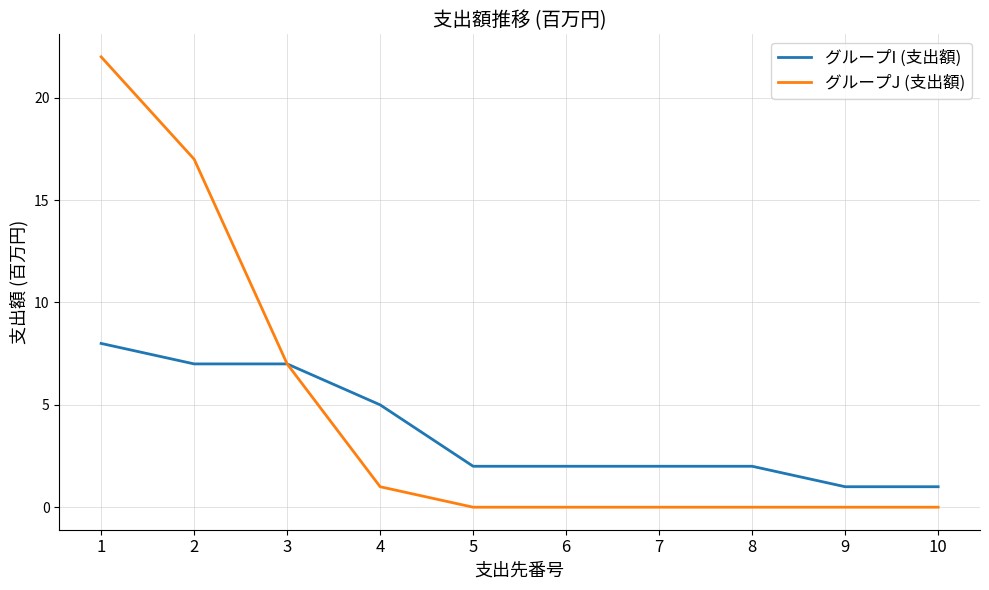

Which series has the largest total across all categories?

グループJ (支出額)